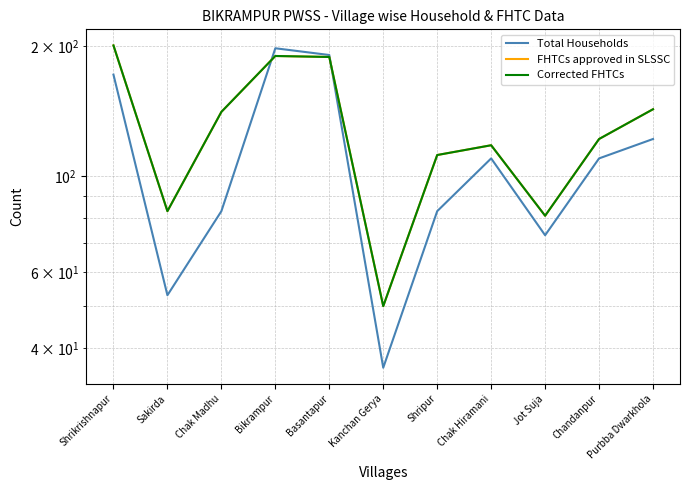

Reading left to right, transcribe all the data shown in this chart.

Total Households: 172	53	83	198	191	36	83	110	73	110	122
FHTCs approved in SLSSC: 201	83	141	190	189	50	112	118	81	122	143
Corrected FHTCs: 201	83	141	190	189	50	112	118	81	122	143